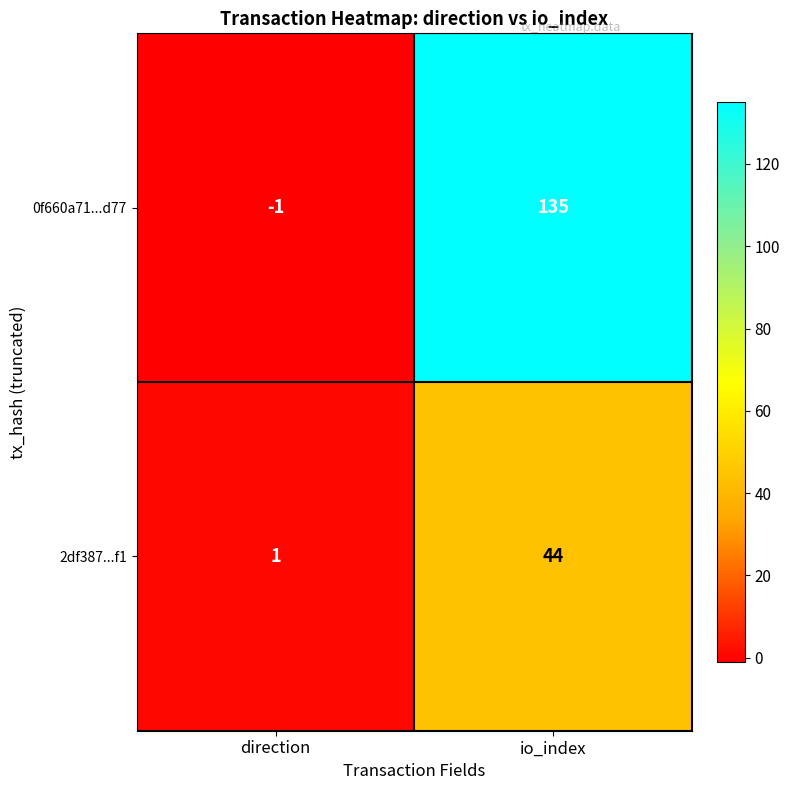

What is the maximum value shown in the chart?

135